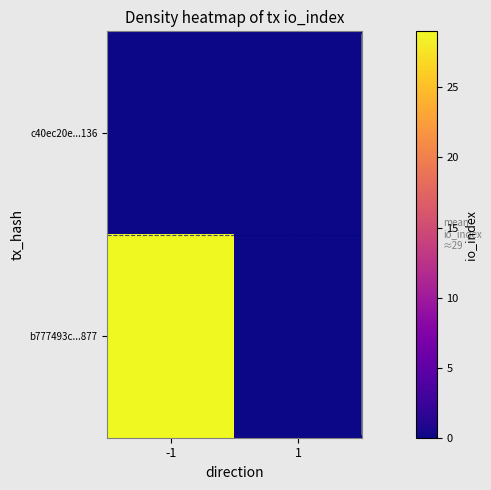

At how many categories does at least one series exceed 9?

1